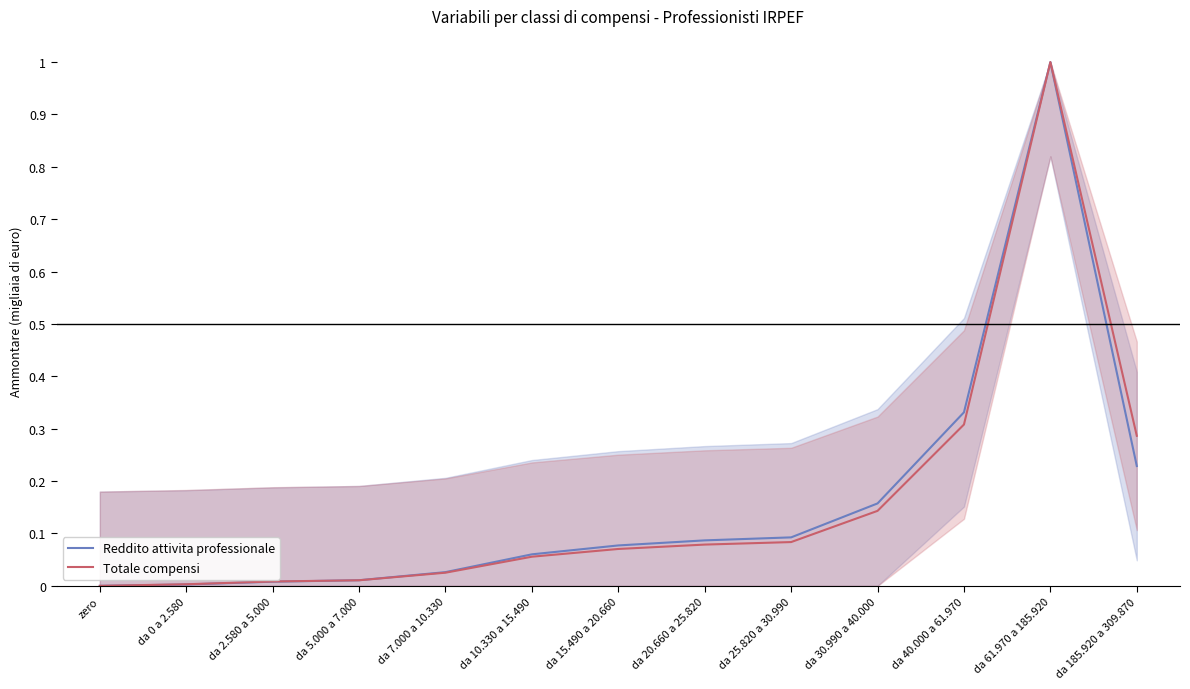

True or false: Totale compensi and Reddito attivita professionale cross at least once.

True